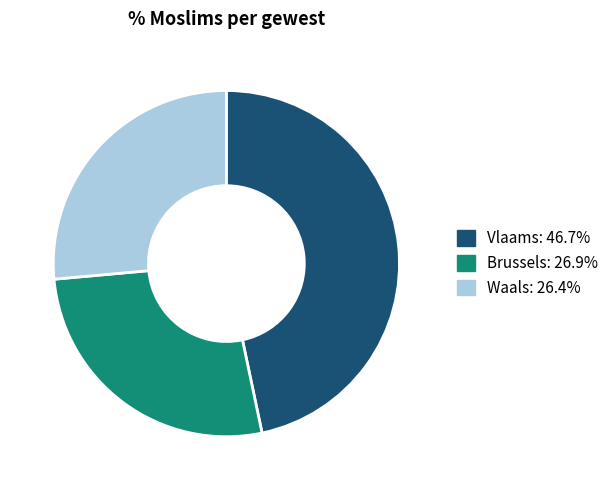

Is there a majority slice in this chart?

No